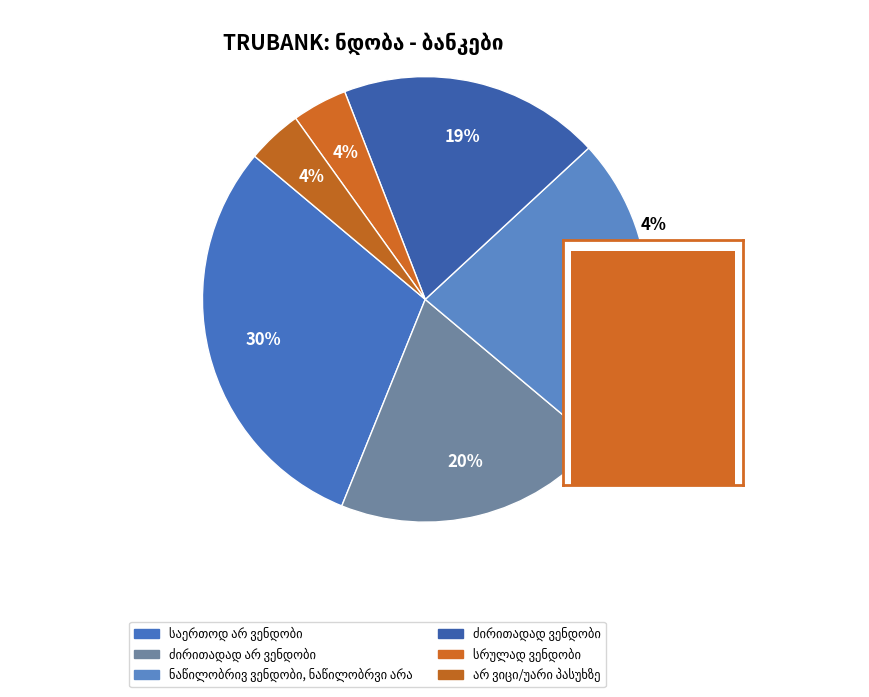

True or false: არ ვიცი/უარი პასუხზე accounts for 1% of the total.

False